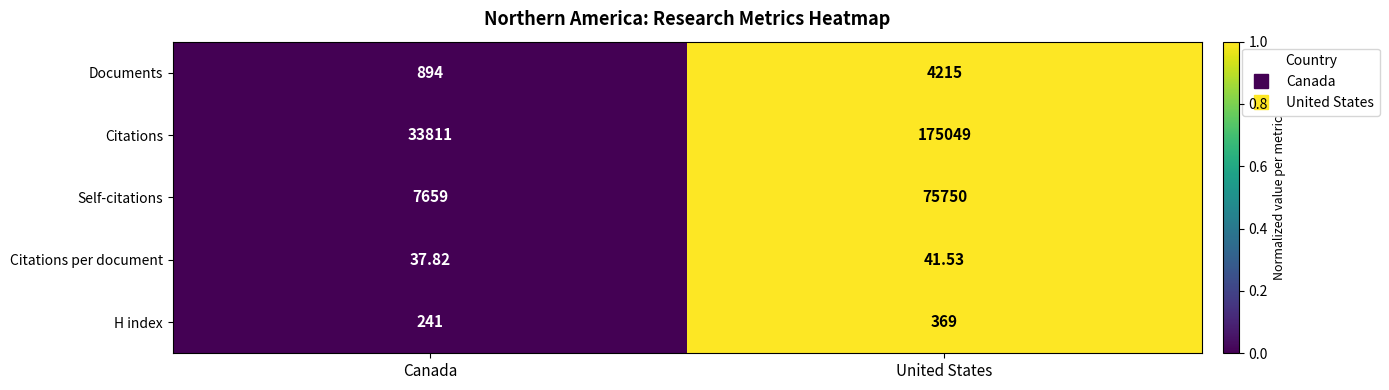

At which category is the sum across all series the highest?

United States